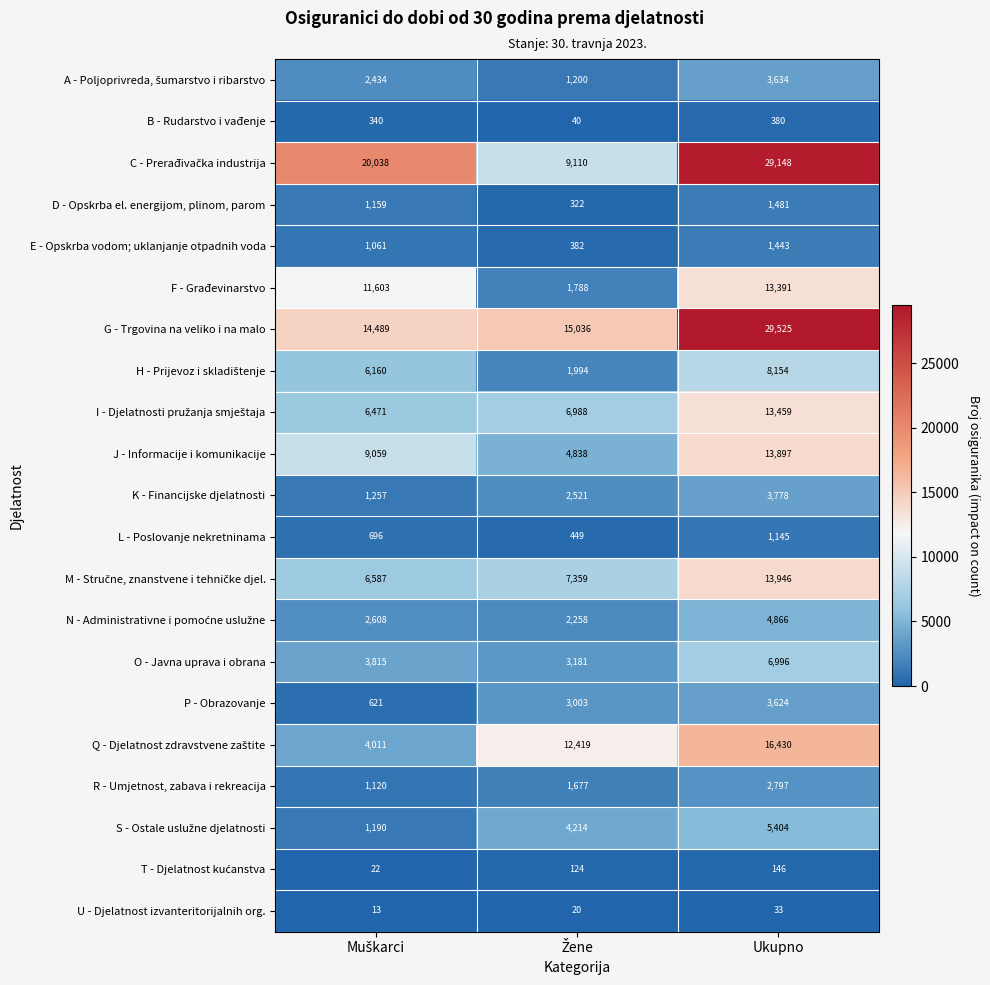

Read the G - Trgovina na veliko i na malo value at Ukupno.

29525